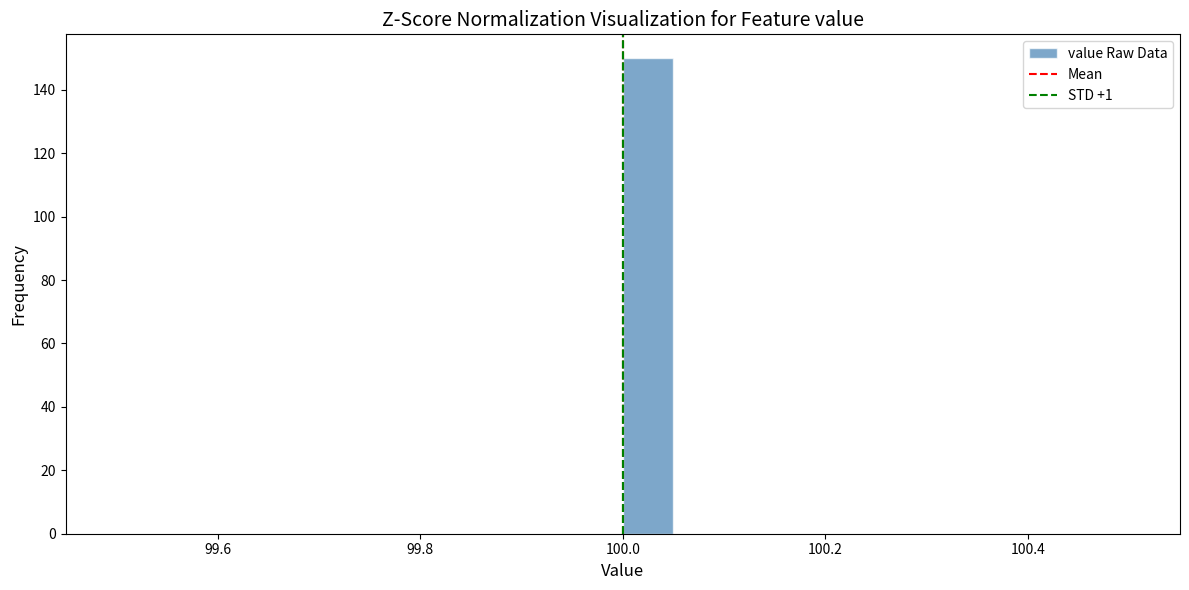

Read against the x-axis, roughly where is the centre of the tallest bar?

100.02